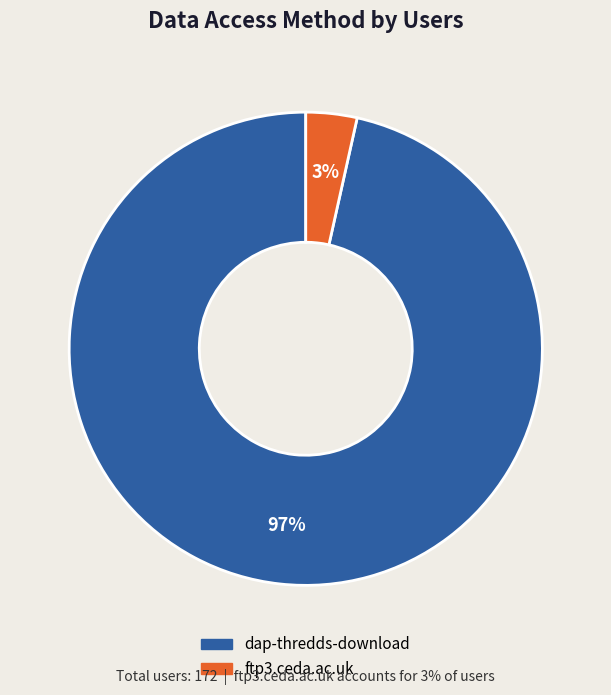

How many segments does this pie chart have?

2